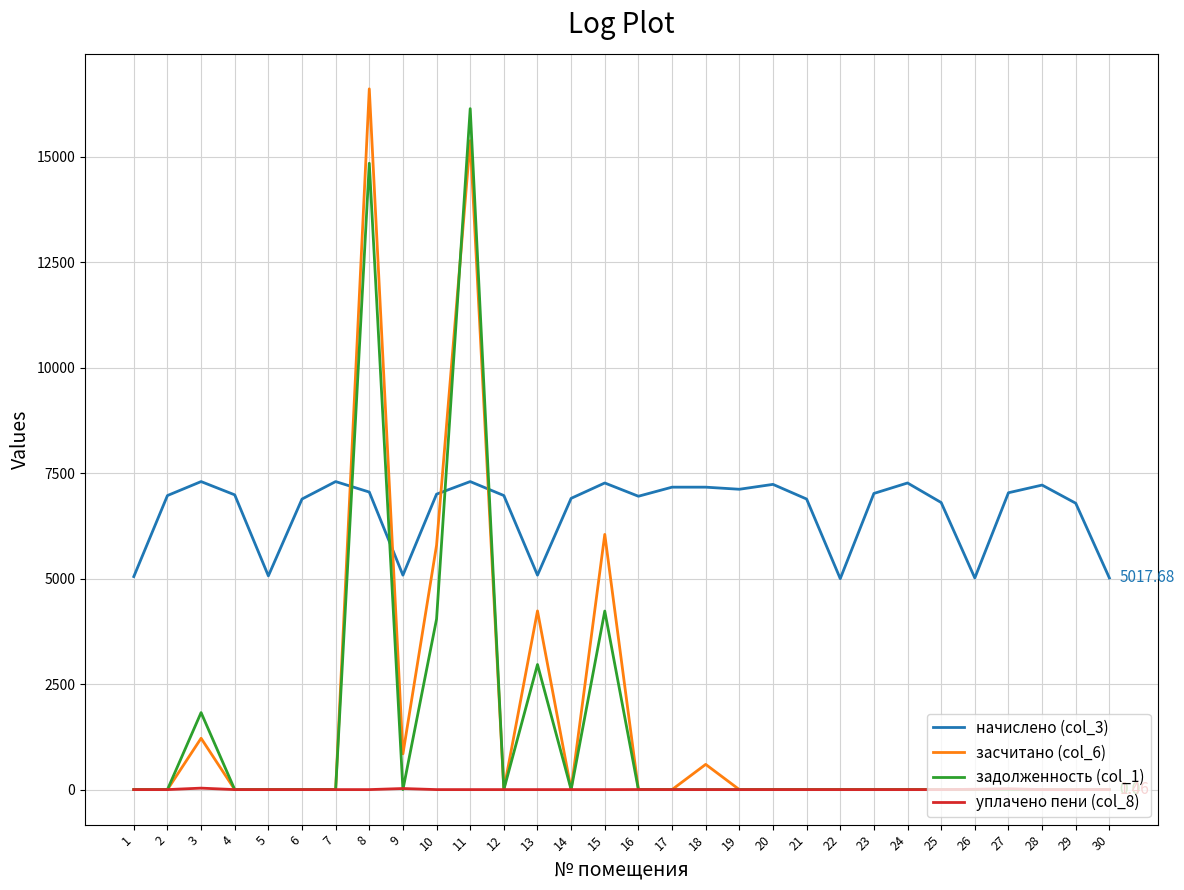

The задолженность (col_1) series shows 4965.7 at 13. True or false?

False